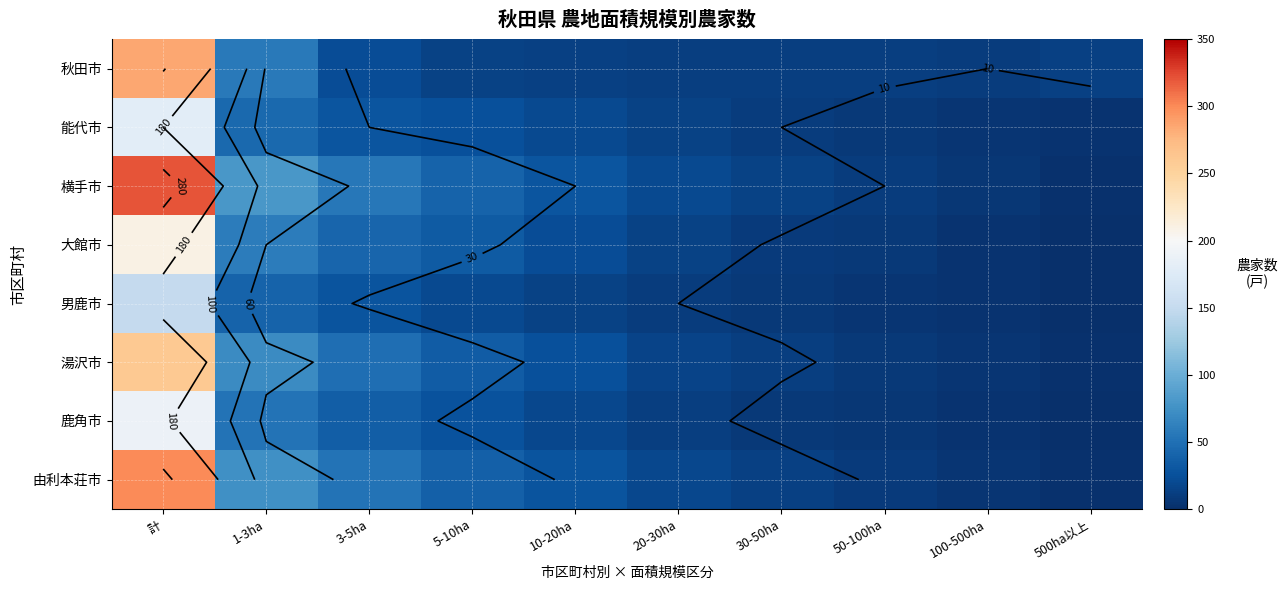

What is the sum of the 由利本荘市 values at 50-100ha and 500ha以上?

11